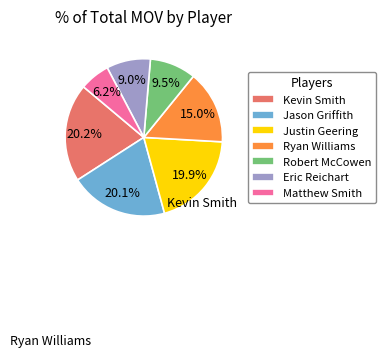

Which category has the smallest portion of the pie?

Matthew Smith